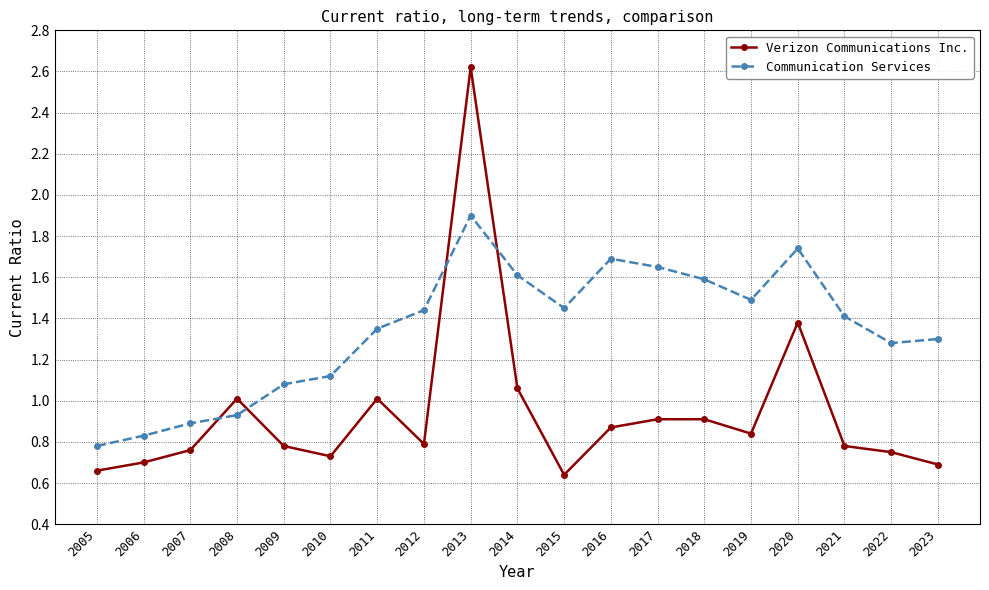

At how many categories does at least one series exceed 0?

19